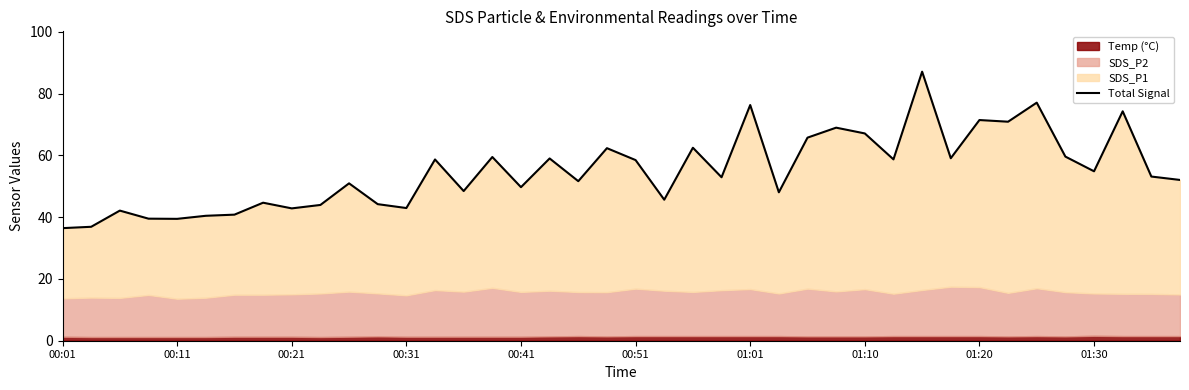

What is the difference between the maximum and second lowest values?

50.2